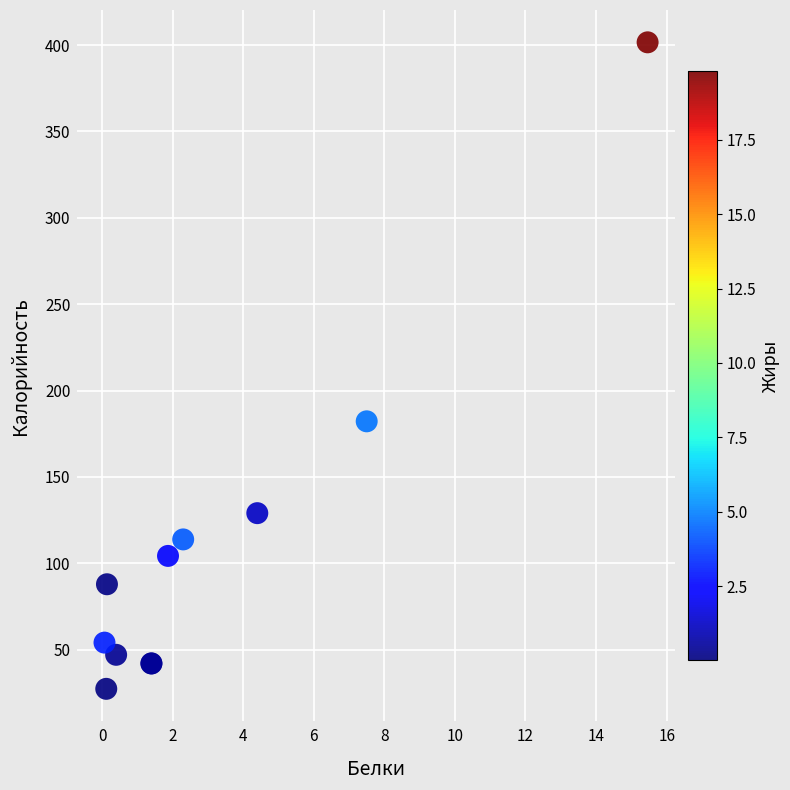

What Y value in the scatter plot is closest to 214?

182.2